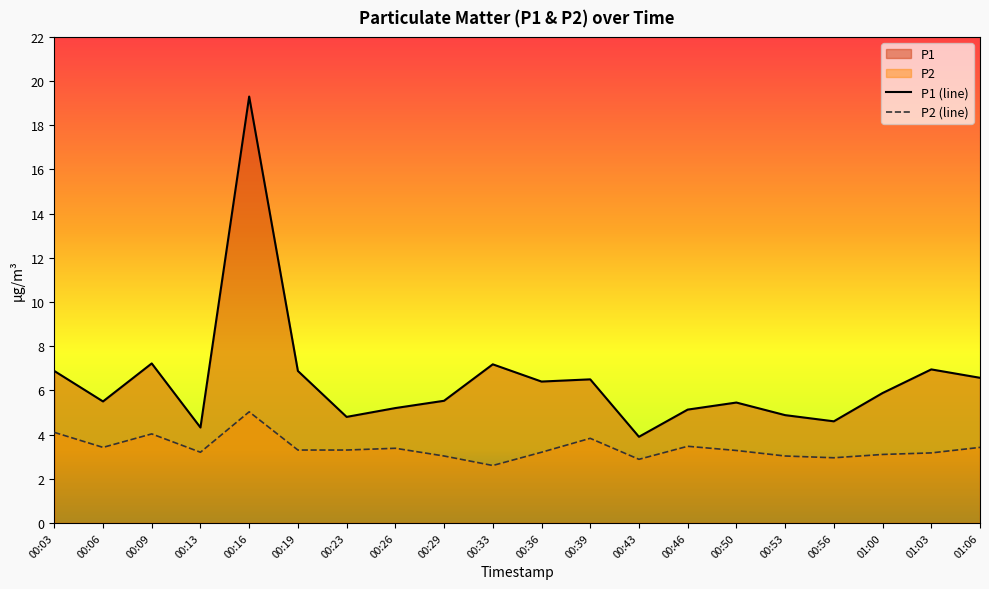

What is the value of the P1 point at the 11th from the left?

6.4